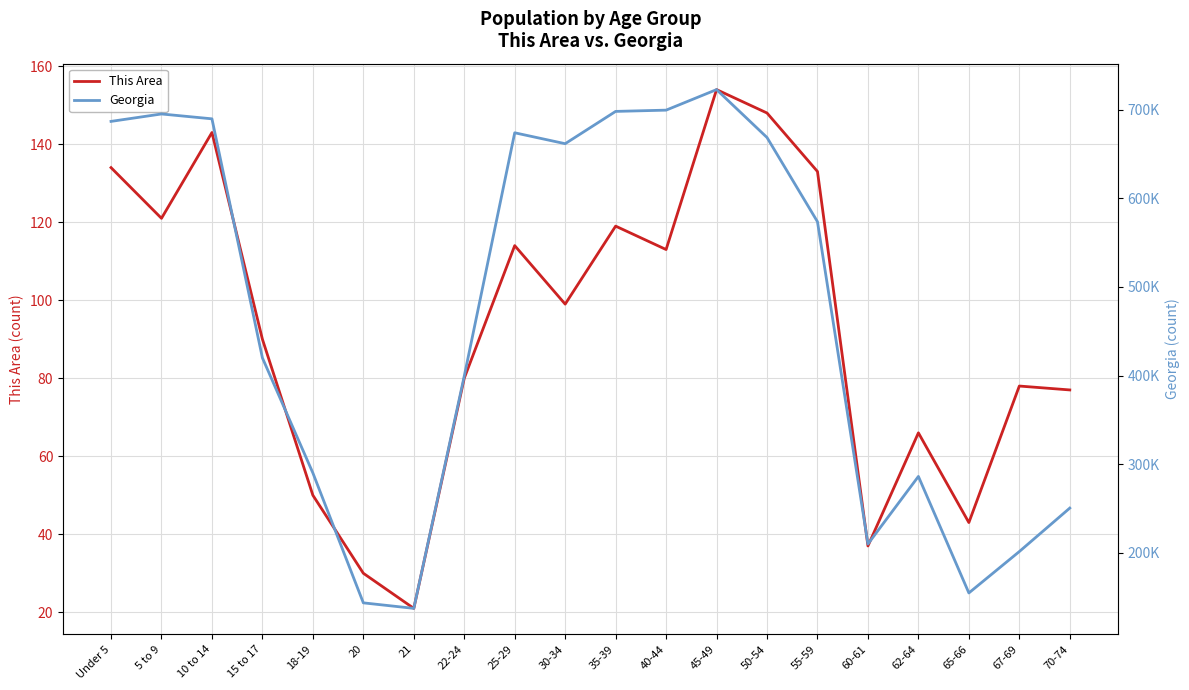

What is the label of the 10th point from the right?

35-39